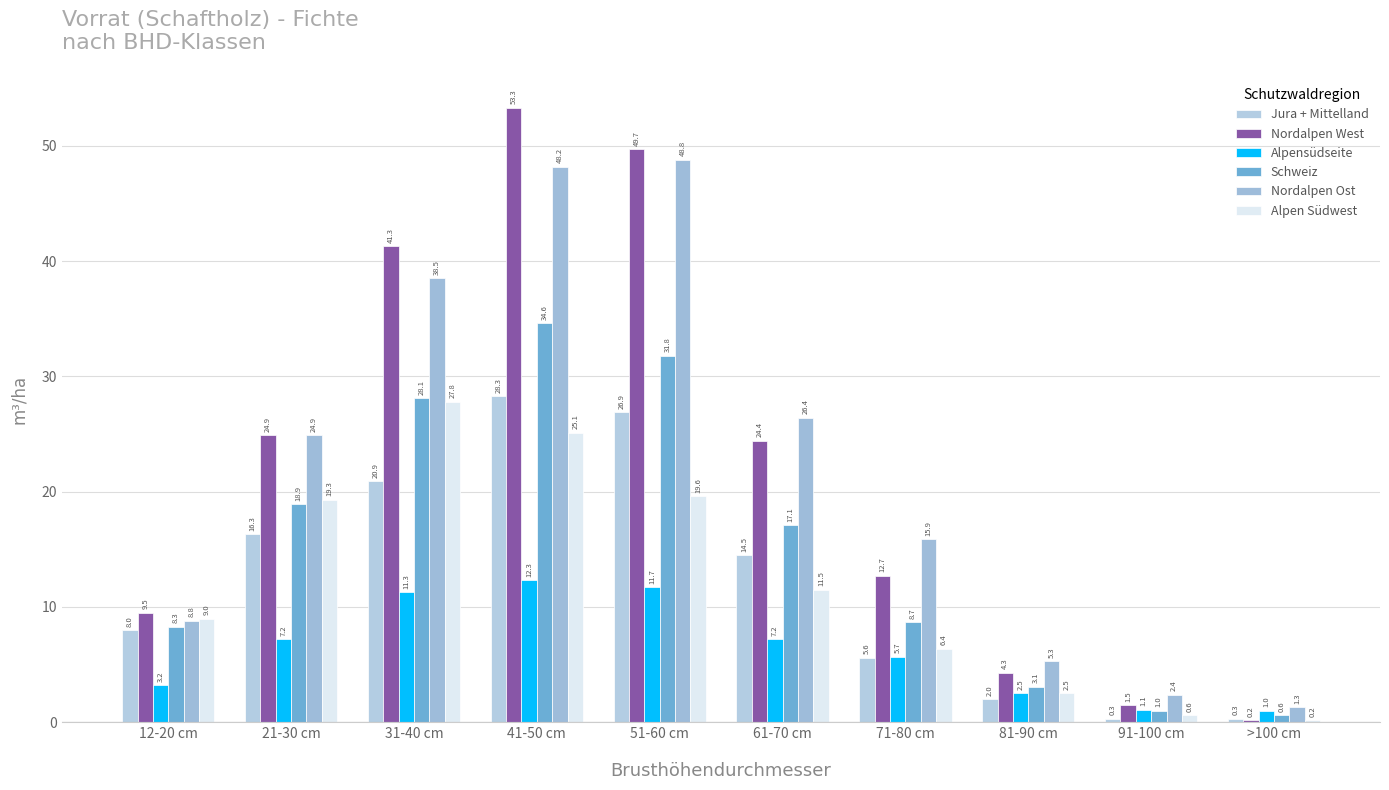

The Schweiz series shows 1.6 at 91-100 cm. True or false?

False